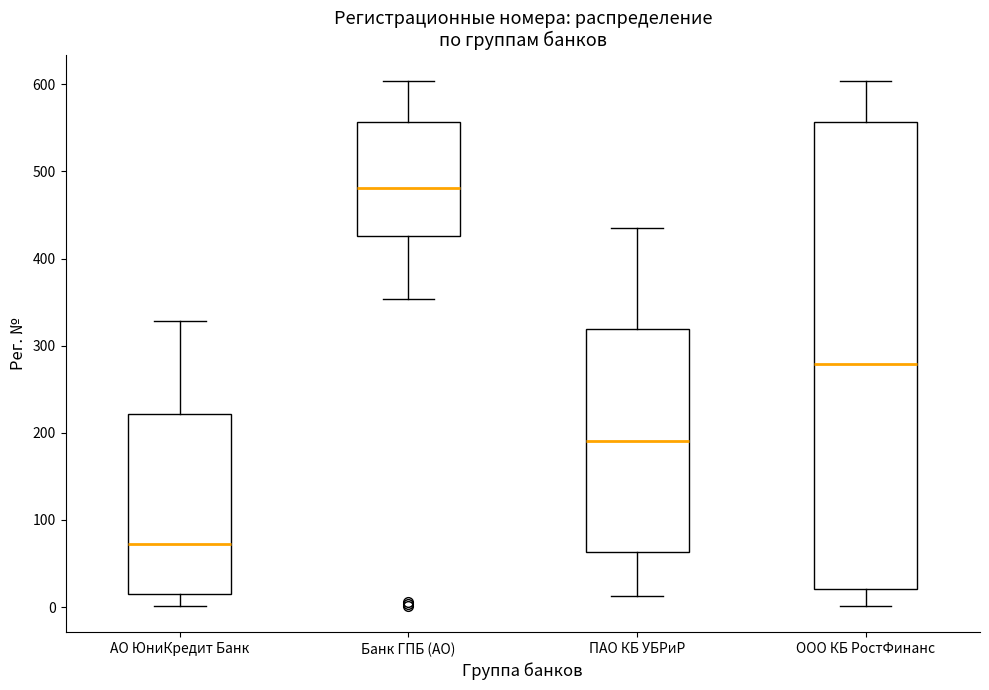

Which box's median line is the highest?

Банк ГПБ (АО)